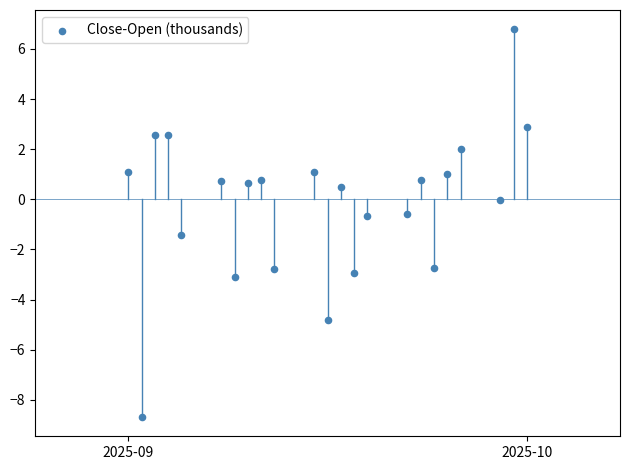

What is the range of X values (max minus min)?

30.0